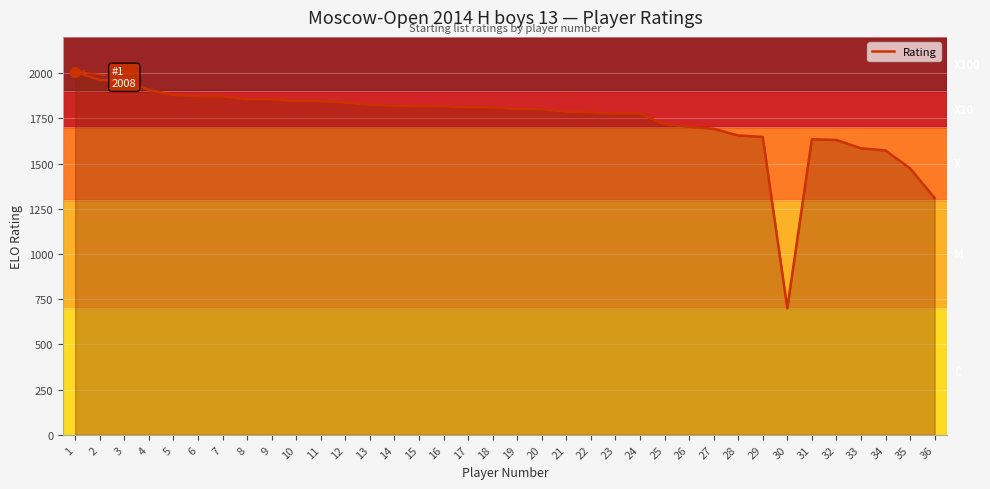

What is the difference between the values at 25 and 3?

243